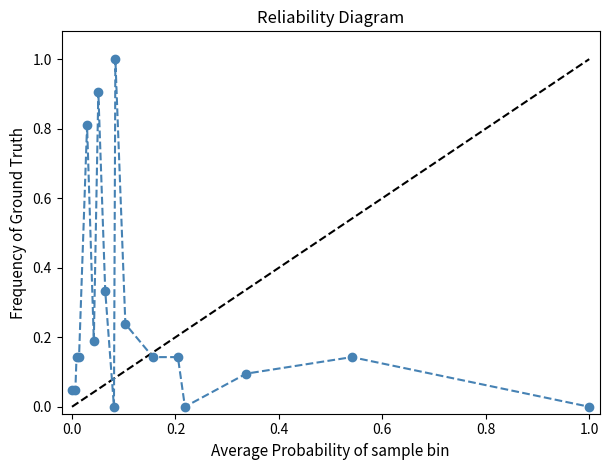

What is the sum of all values?

4.4